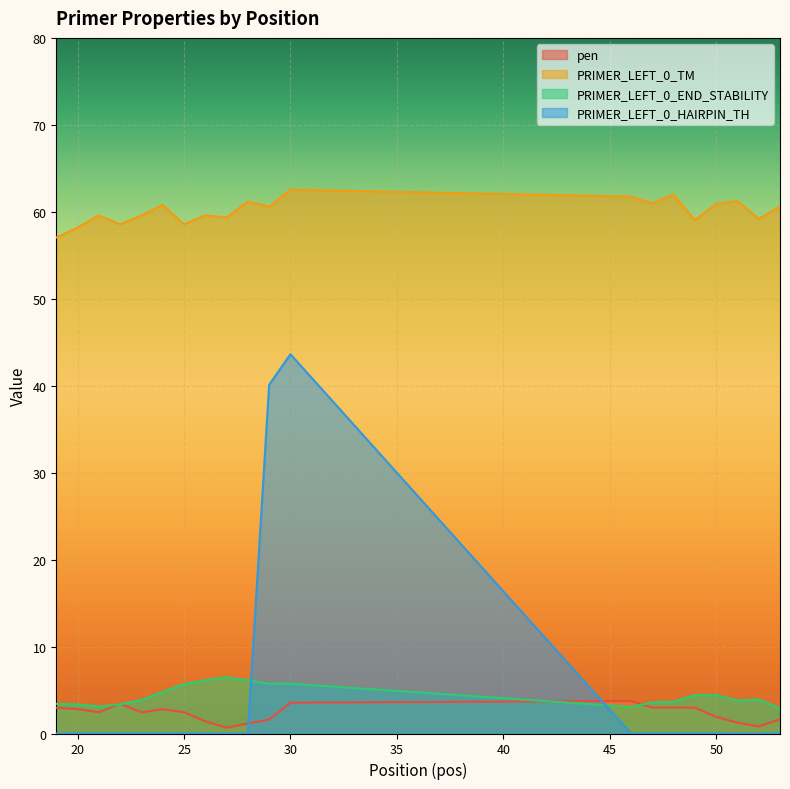

Which category has the lowest value in the PRIMER_LEFT_0_END_STABILITY series?

53